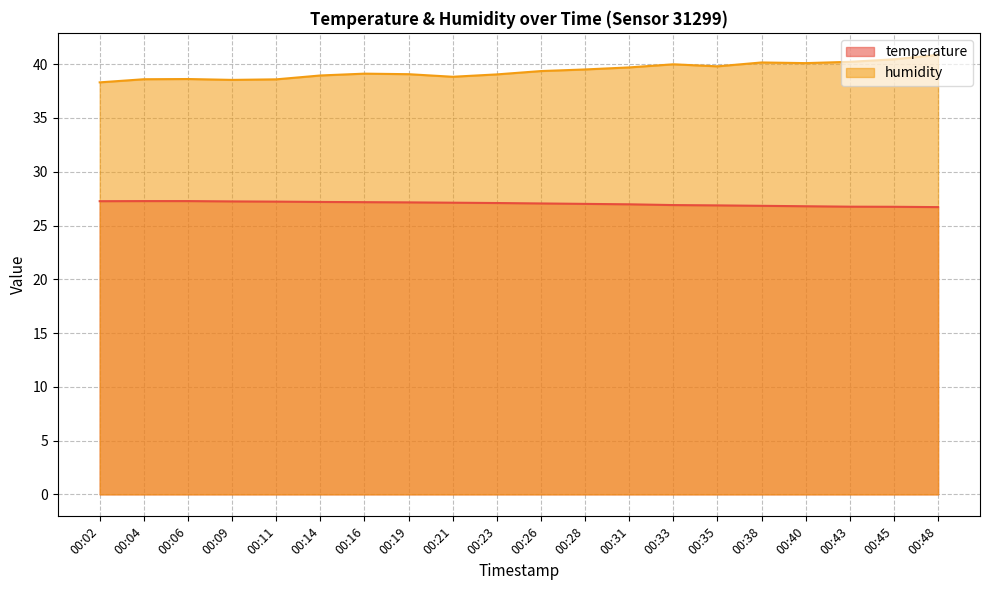

Read the humidity value at 00:04.

38.6